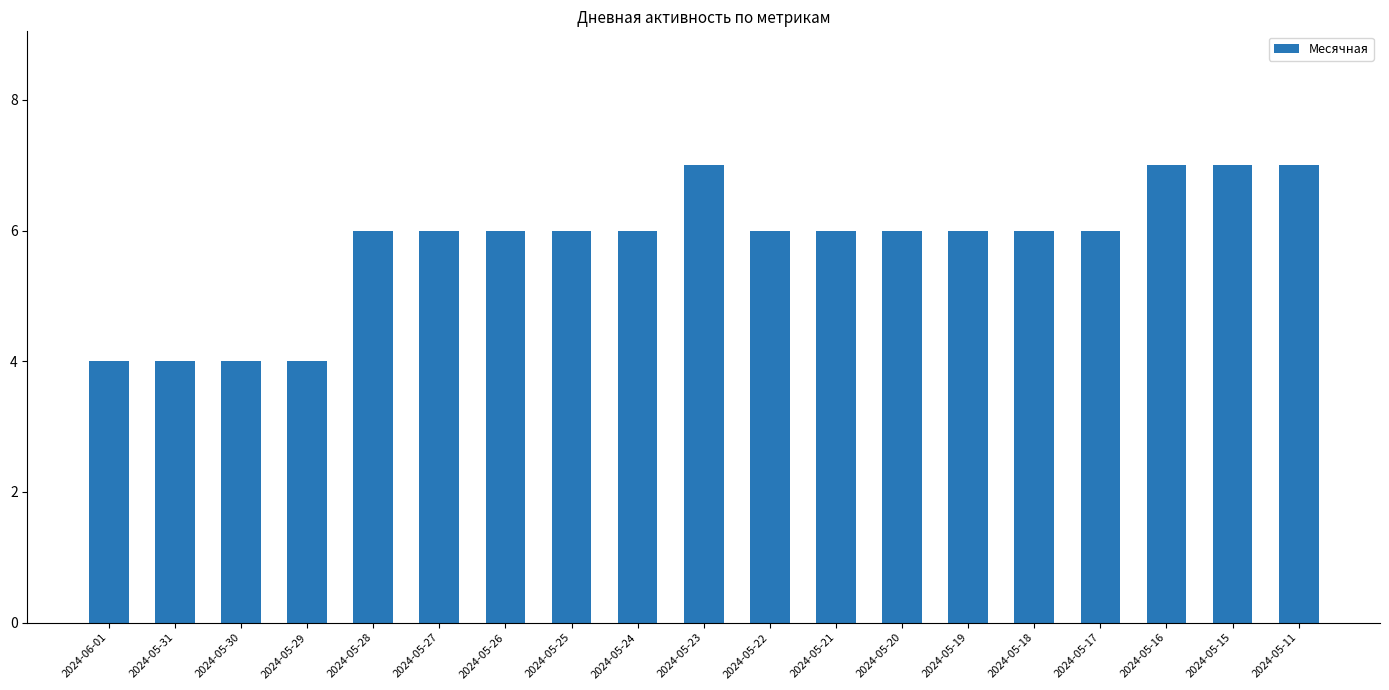

True or false: the data shows 5 at 2024-05-31.

False